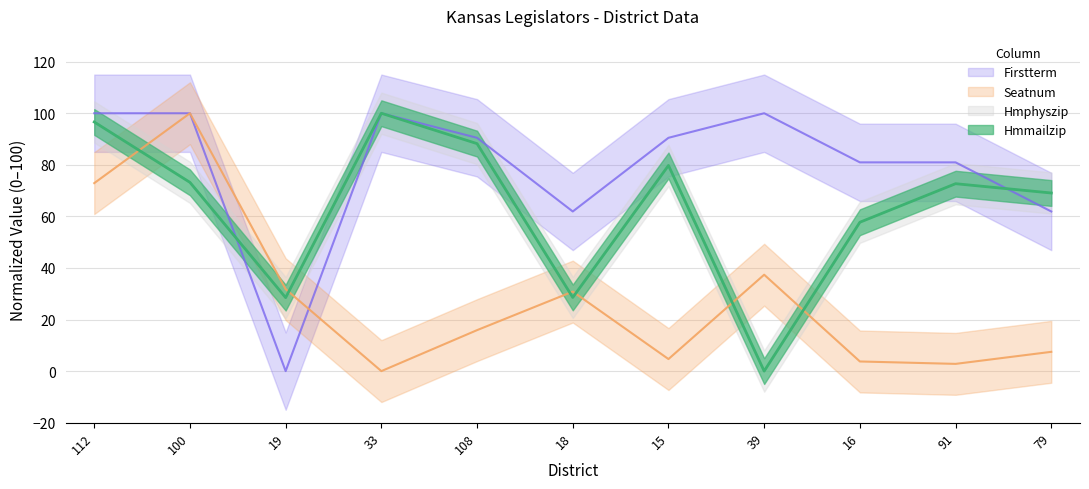

At which category is the sum across all series the highest?

112